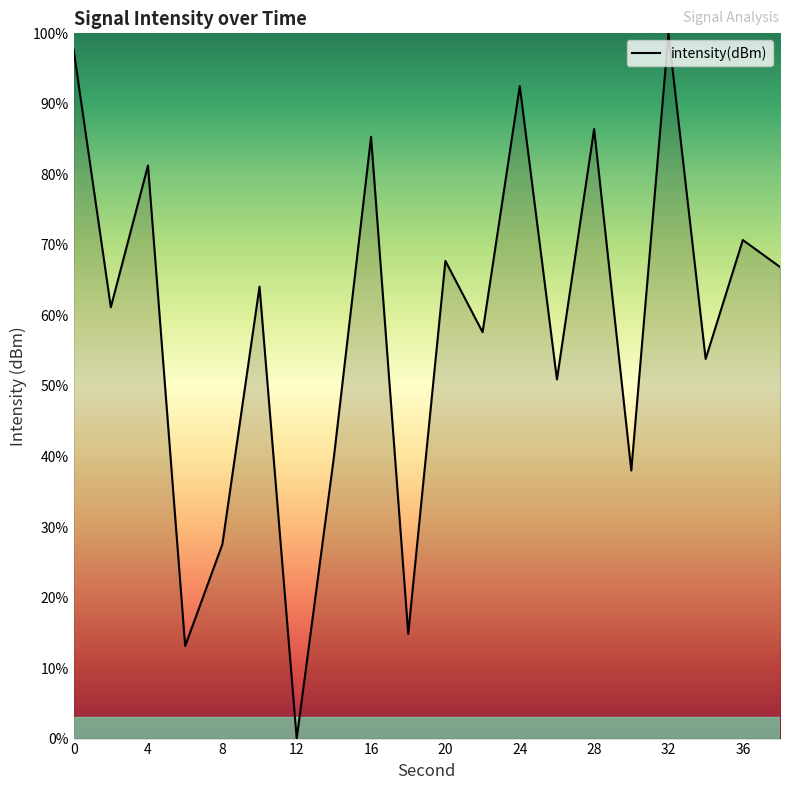

What is the maximum value shown in the chart?

100.0